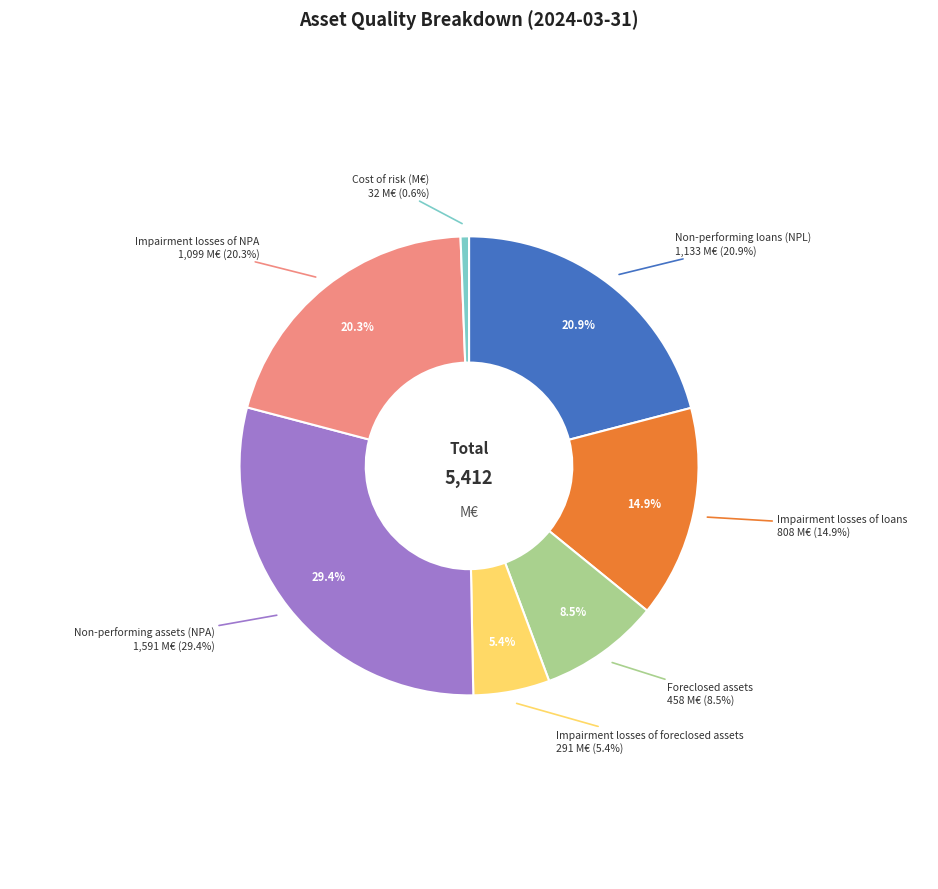

Do Impairment losses of foreclosed assets and Impairment losses of loans together represent more than half of the pie?

No